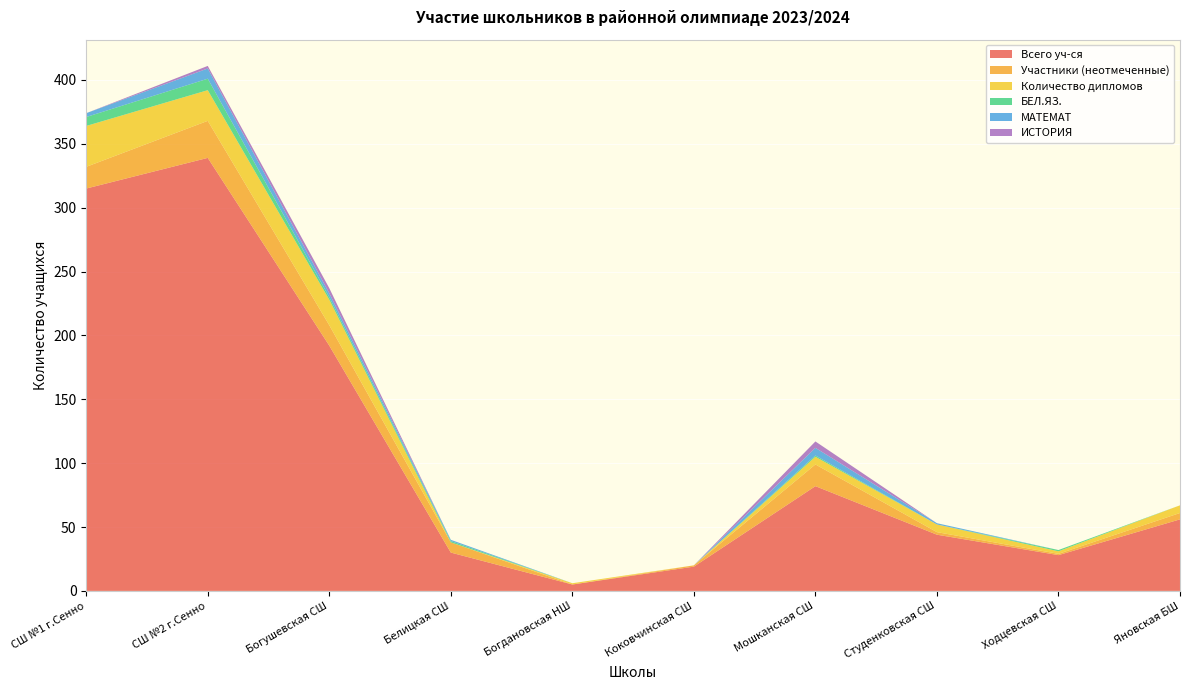

Reading left to right, what are all the values shown in this chart?

Всего уч-ся: СШ №1 г.Сенно=315	СШ №2 г.Сенно=339	Богушевская СШ=192	Белицкая СШ=30	Богдановская НШ=5	Коковчинская СШ=19	Мошканская СШ=82	Студенковская СШ=44	Ходцевская СШ=28	Яновская БШ=56
Участники (неотмеченные): СШ №1 г.Сенно=17	СШ №2 г.Сенно=29	Богушевская СШ=16	Белицкая СШ=8	Богдановская НШ=0	Коковчинская СШ=1	Мошканская СШ=17	Студенковская СШ=2	Ходцевская СШ=1	Яновская БШ=5
Количество дипломов: СШ №1 г.Сенно=32	СШ №2 г.Сенно=24	Богушевская СШ=20	Белицкая СШ=0	Богдановская НШ=1	Коковчинская СШ=0	Мошканская СШ=6	Студенковская СШ=6	Ходцевская СШ=2	Яновская БШ=6
БЕЛ.ЯЗ.: СШ №1 г.Сенно=7	СШ №2 г.Сенно=9	Богушевская СШ=2	Белицкая СШ=1	Богдановская НШ=0	Коковчинская СШ=0	Мошканская СШ=1	Студенковская СШ=0	Ходцевская СШ=1	Яновская БШ=0
МАТЕМАТ: СШ №1 г.Сенно=3	СШ №2 г.Сенно=8	Богушевская СШ=3	Белицкая СШ=1	Богдановская НШ=0	Коковчинская СШ=0	Мошканская СШ=6	Студенковская СШ=1	Ходцевская СШ=0	Яновская БШ=0
ИСТОРИЯ: СШ №1 г.Сенно=0	СШ №2 г.Сенно=2	Богушевская СШ=4	Белицкая СШ=0	Богдановская НШ=0	Коковчинская СШ=0	Мошканская СШ=5	Студенковская СШ=0	Ходцевская СШ=0	Яновская БШ=0